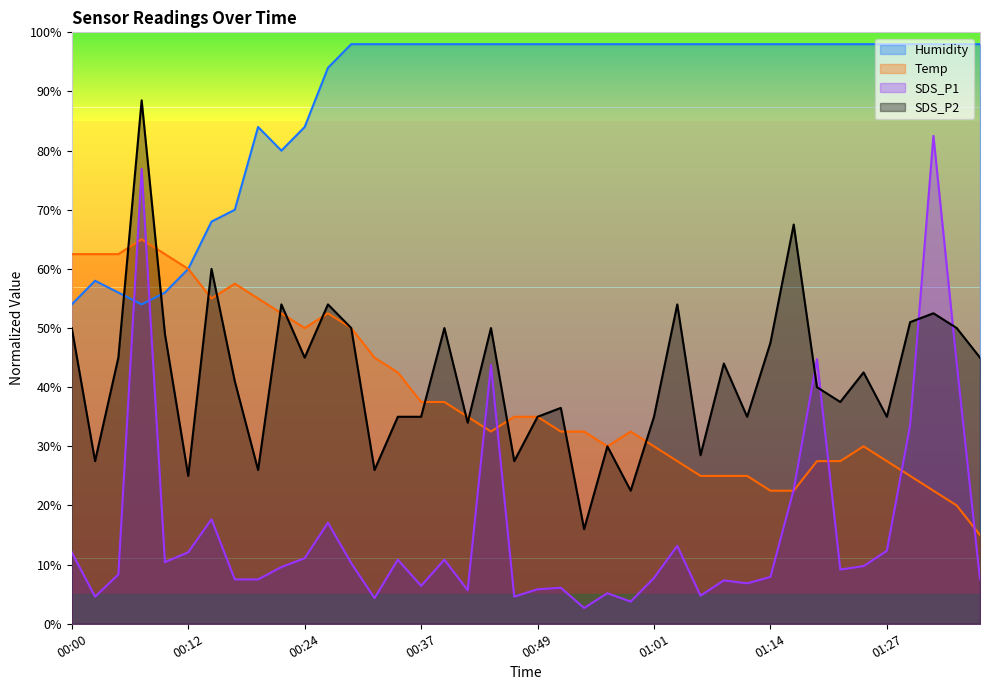

How many times do SDS_P2 and Temp cross each other?

15